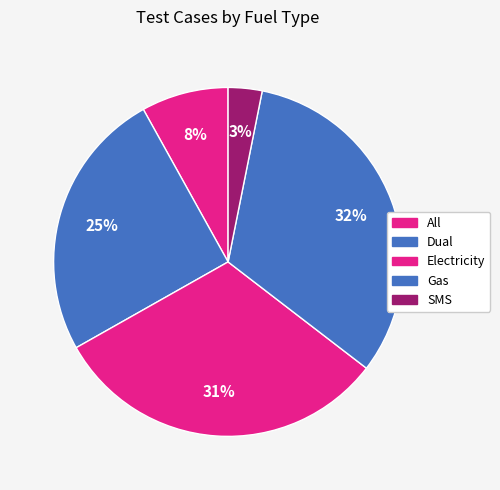

How many slices are in this pie chart?

5